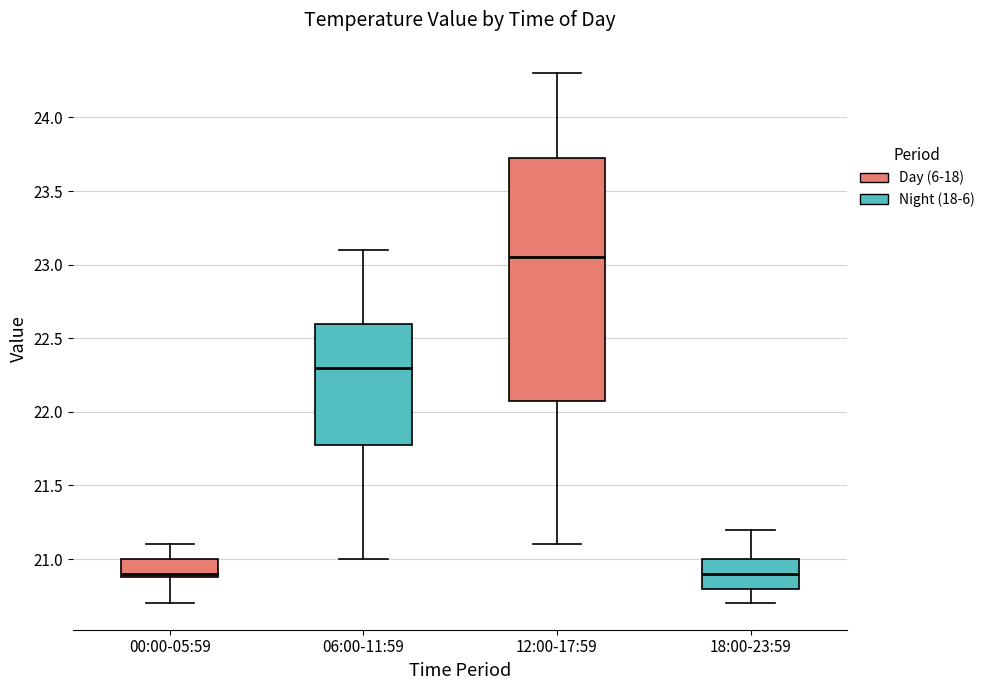

Comparing the boxes themselves (not the whiskers), which one is the tallest?

12:00-17:59